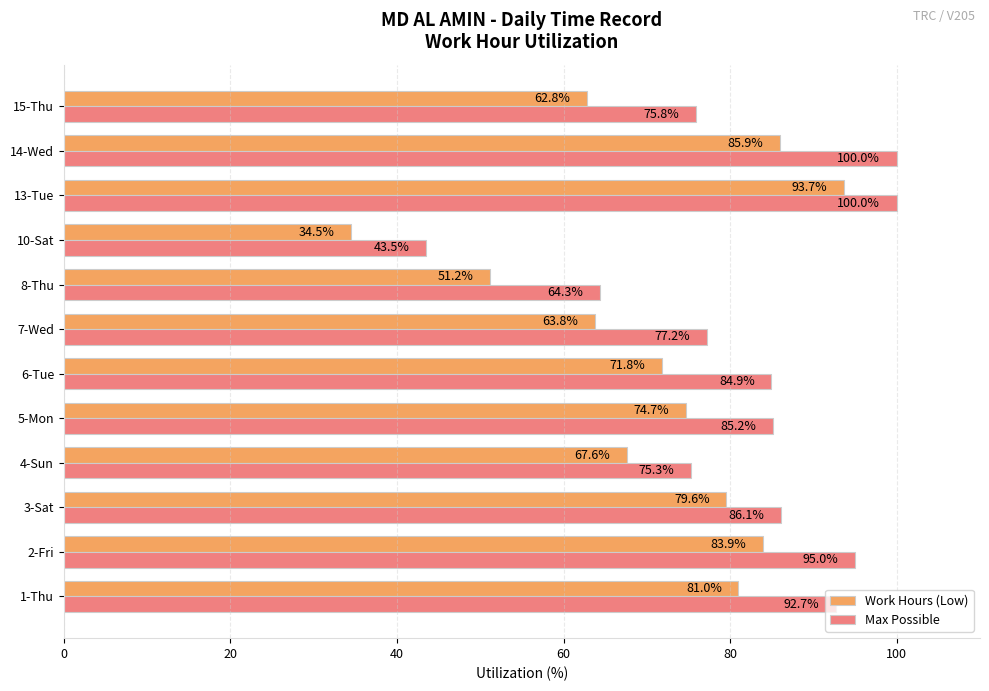

What is the minimum value for Work Hours (Low)?

34.5